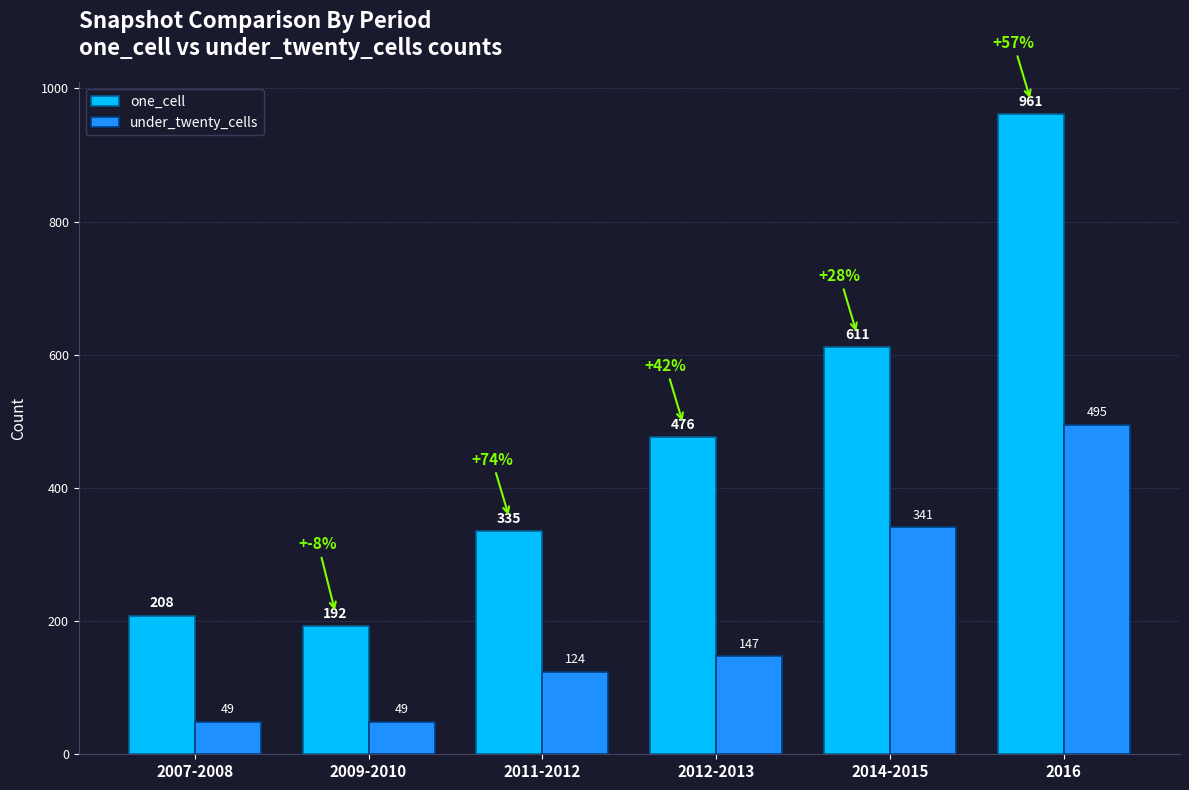

Which series has the widest spread of values?

one_cell